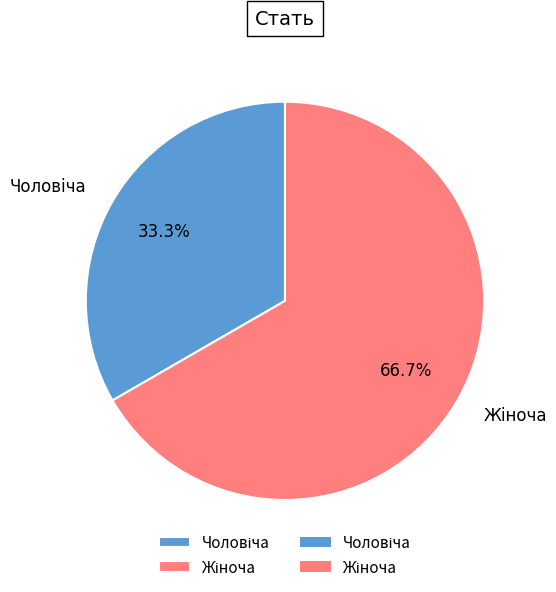

Is there any slice that represents more than half of the pie?

Yes